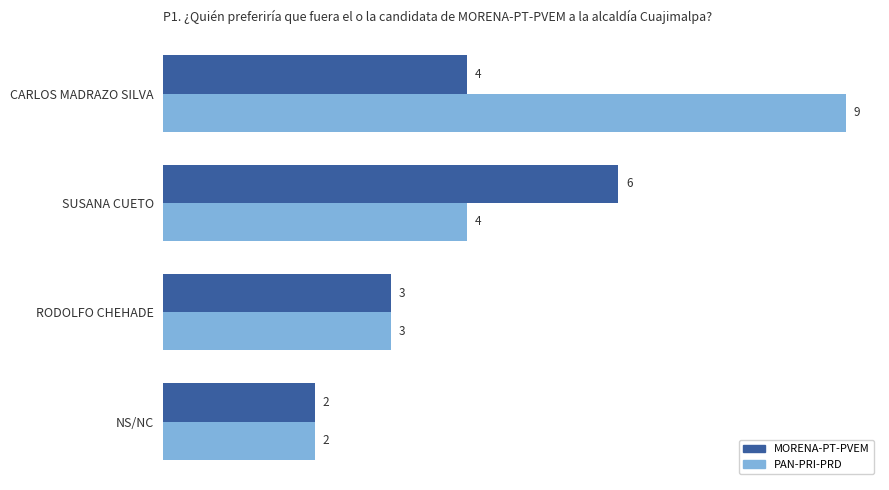

Which series has the widest spread of values?

PAN-PRI-PRD